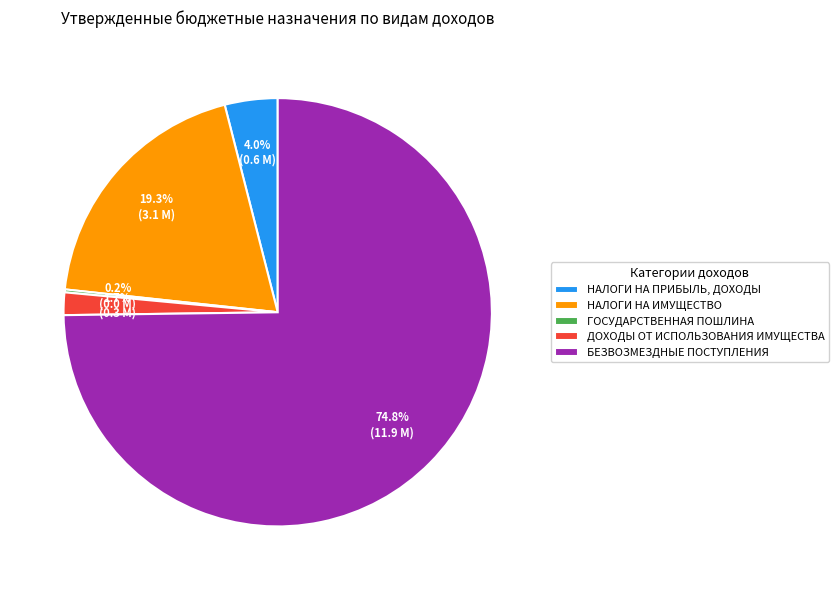

Which category has the biggest portion of the pie?

БЕЗВОЗМЕЗДНЫЕ ПОСТУПЛЕНИЯ